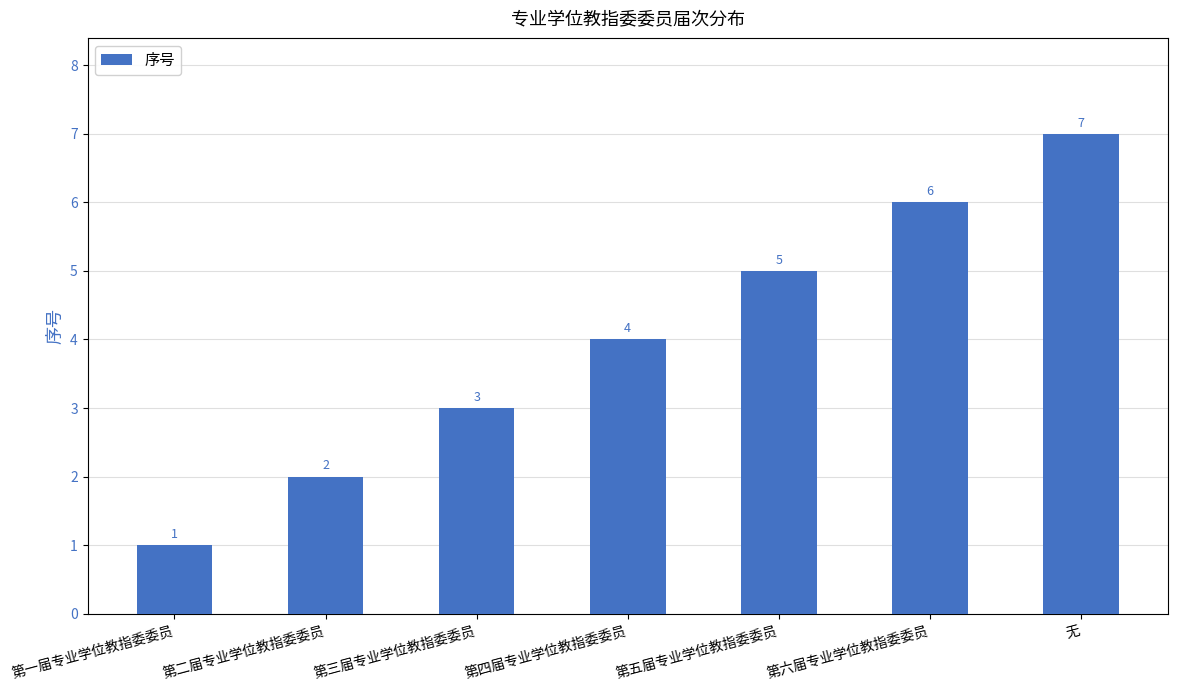

What is the label of the 3rd bar from the right?

第五届专业学位教指委委员